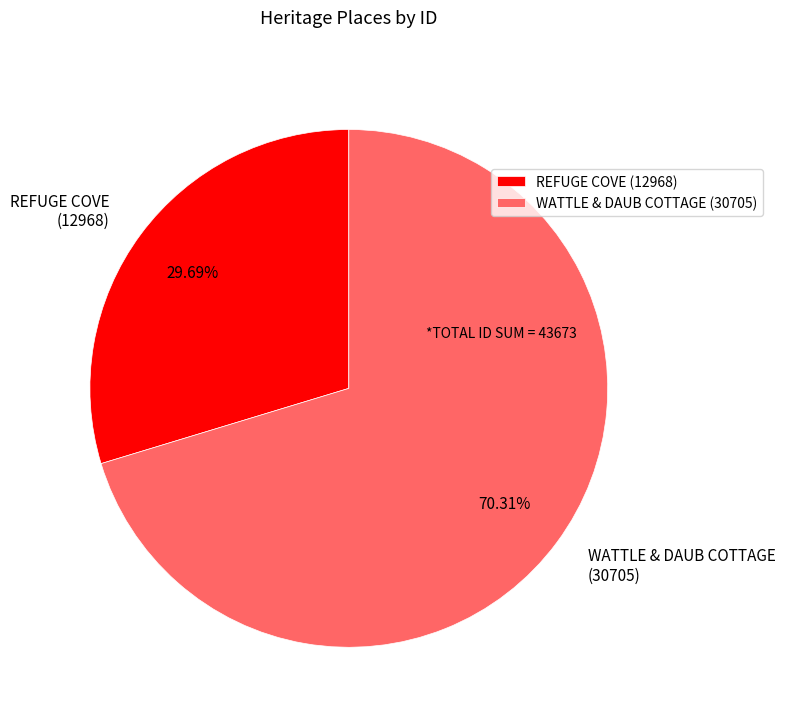

Is it true that WATTLE & DAUB COTTAGE is 70% of the pie?

True